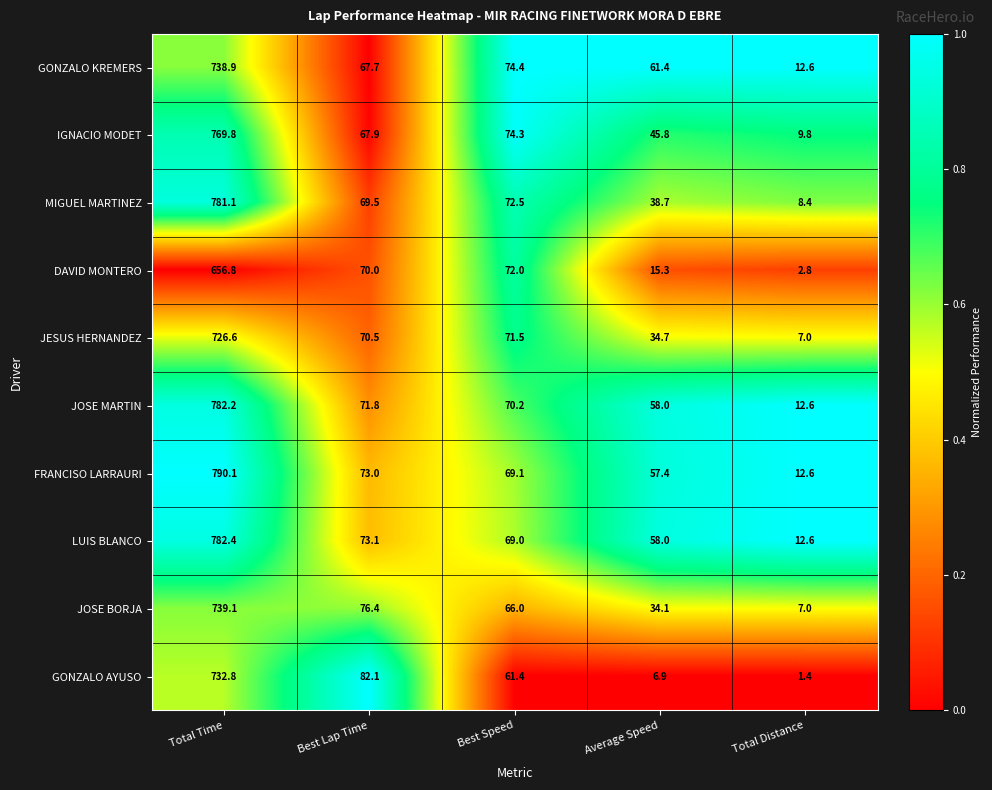

The value of LUIS BLANCO at Total Time is 782.4. True or false?

True